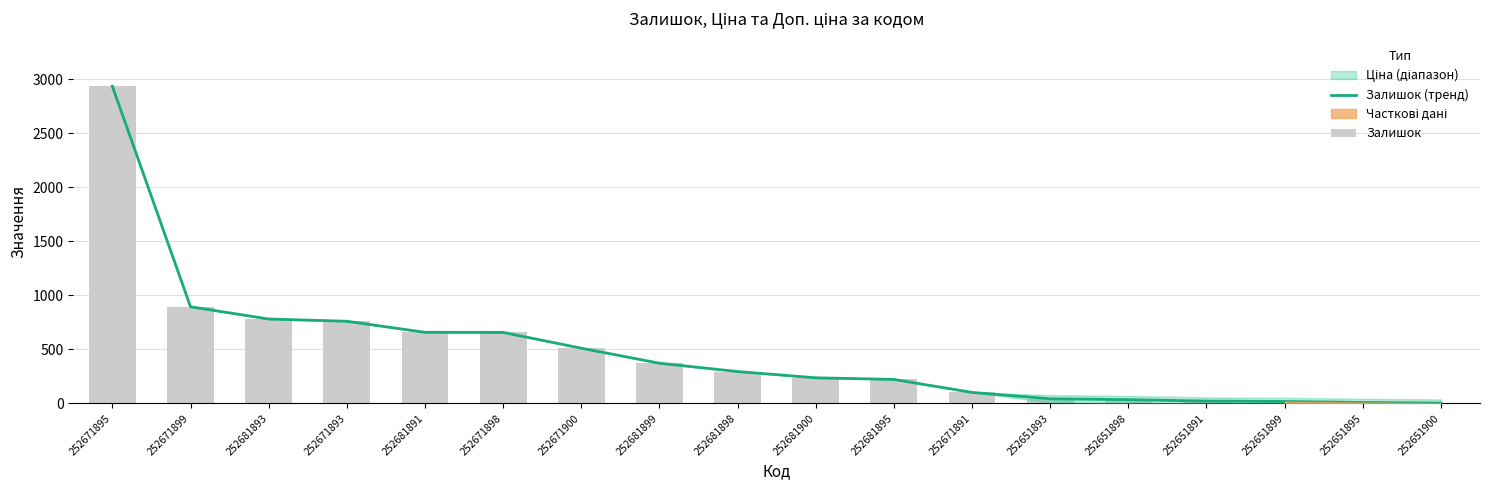

What position from the left is 252651900?

18